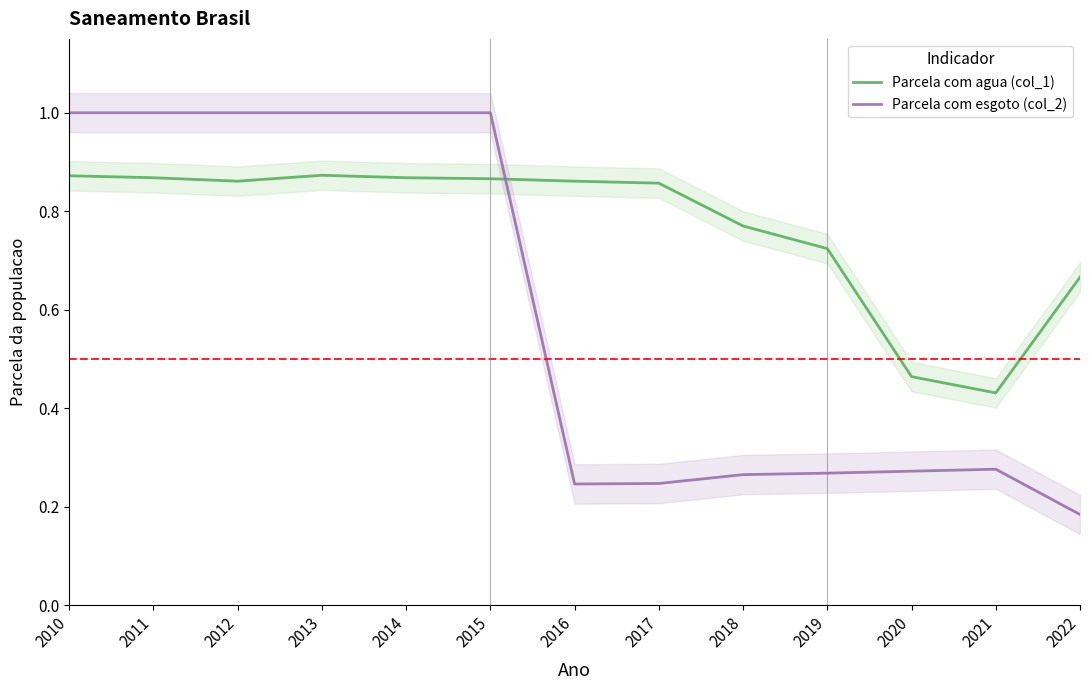

How many data points does each series have?

13